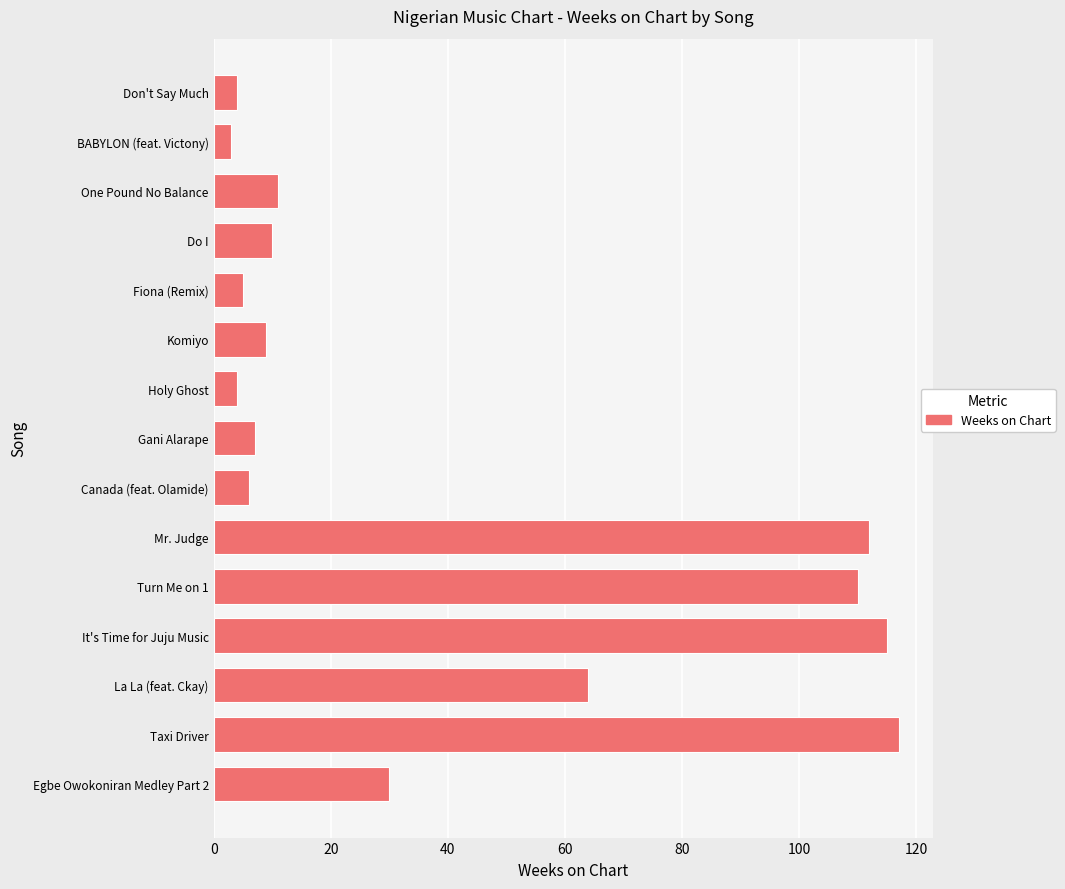

Is it true that the value at La La (feat. Ckay) is 113?

False